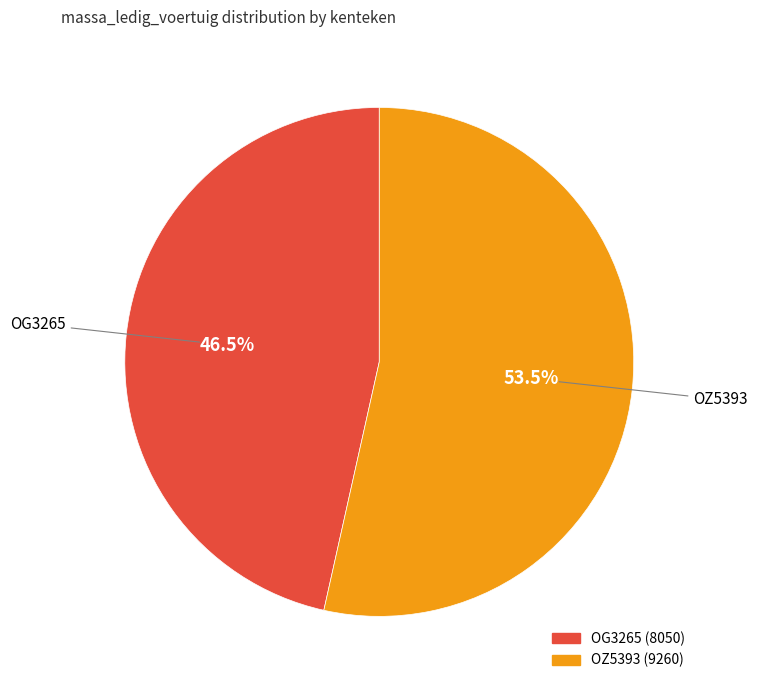

Count the number of slices in the pie.

2